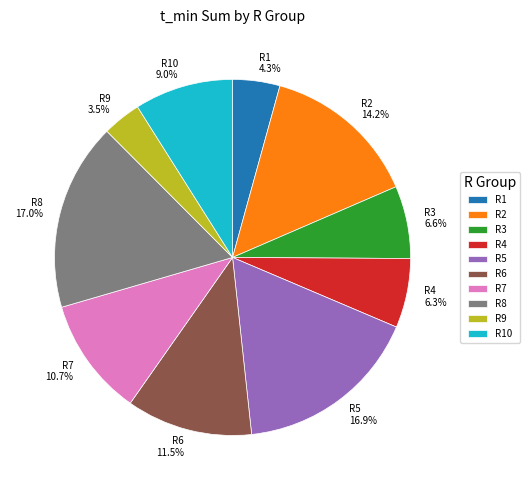

Which slice is the smallest?

R9